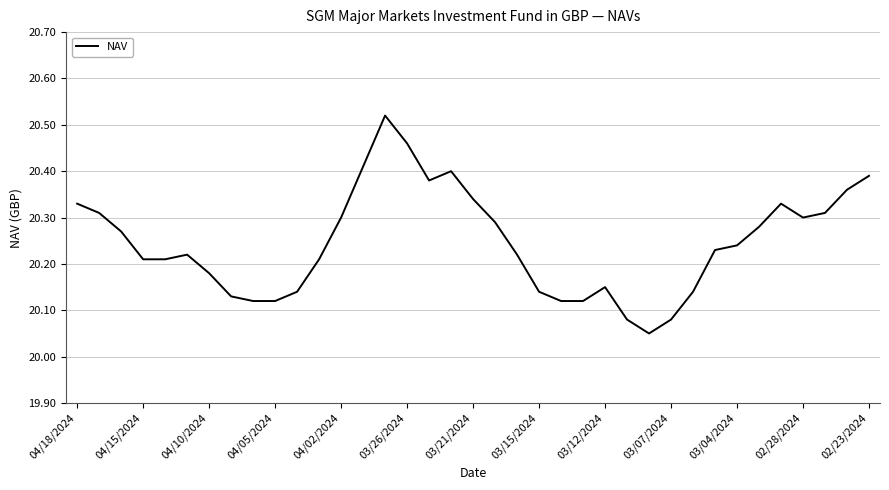

What is the difference between the maximum and minimum values?

0.5